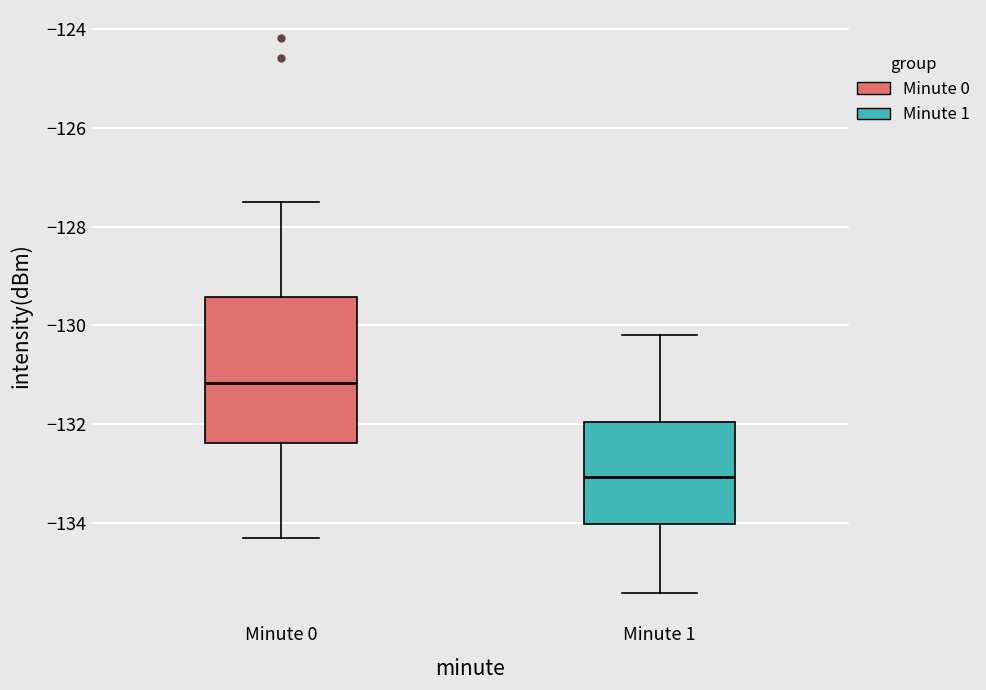

Where does the upper whisker of the box for Minute 0 end on the y-axis? The values are not printed on the chart, so give them approximately, as read against the axis.

-127.4